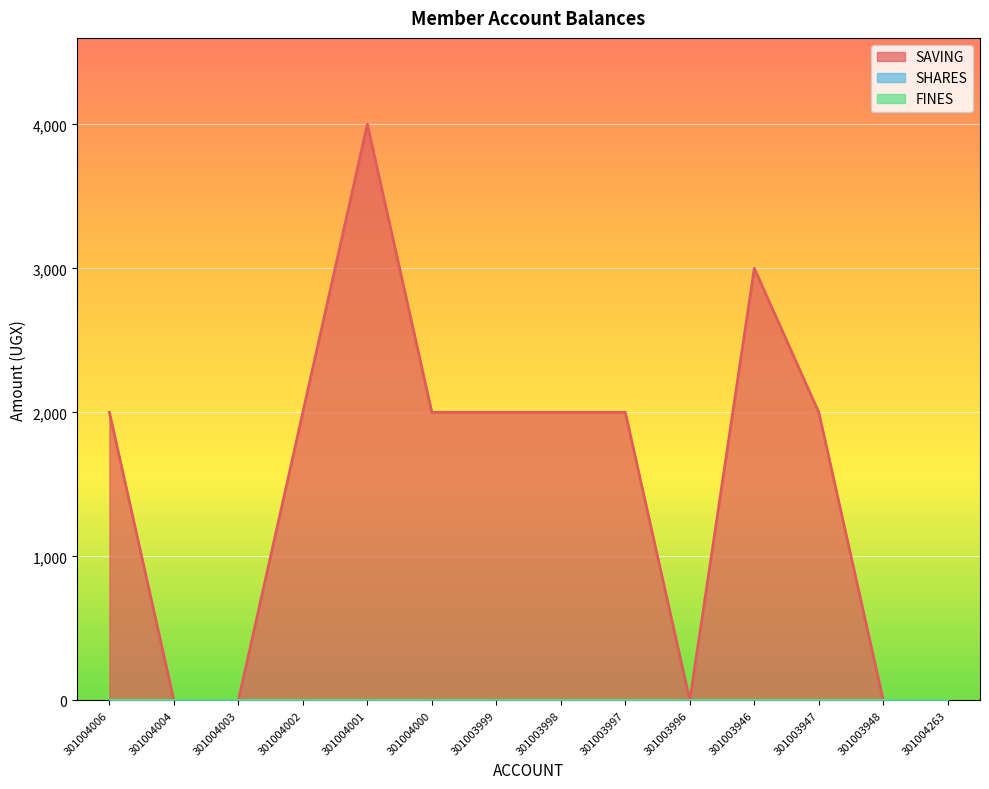

True or false: SHARES and FINES intersect in this chart.

False